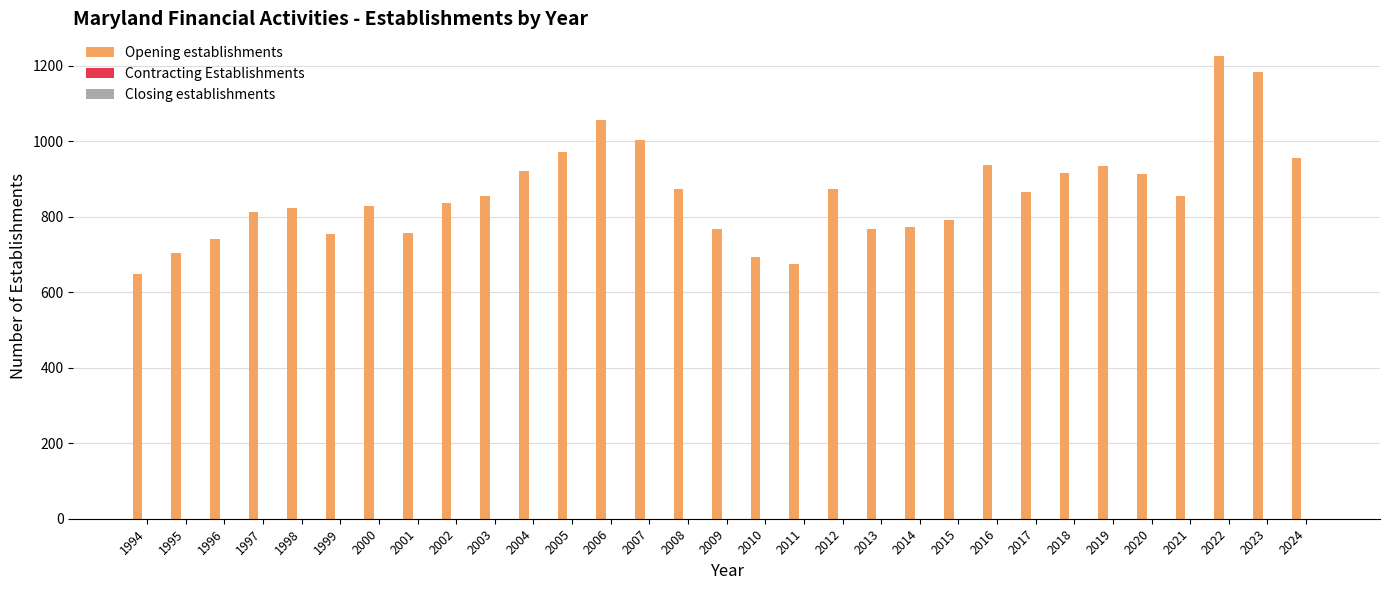

The value at 2021 is 854. True or false?

True